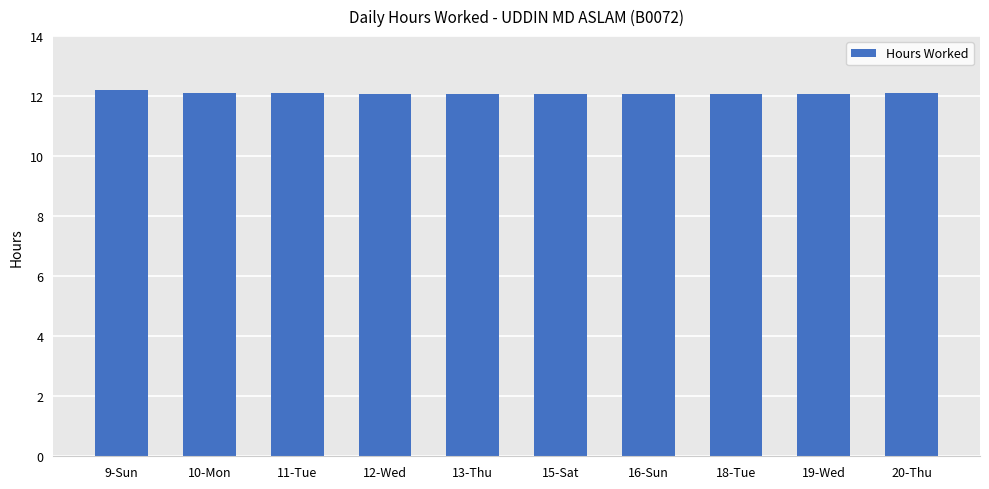

The chart shows a value of 12.1 at 16-Sun. True or false?

True